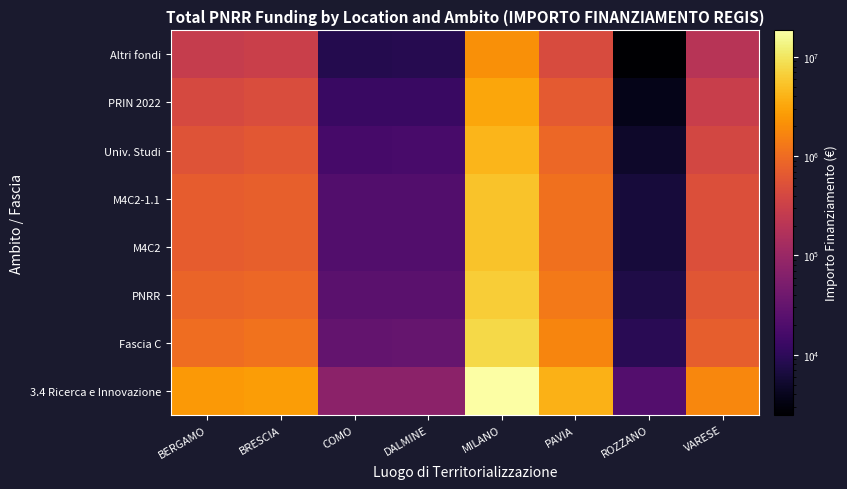

What is the smallest value displayed?

2482.5